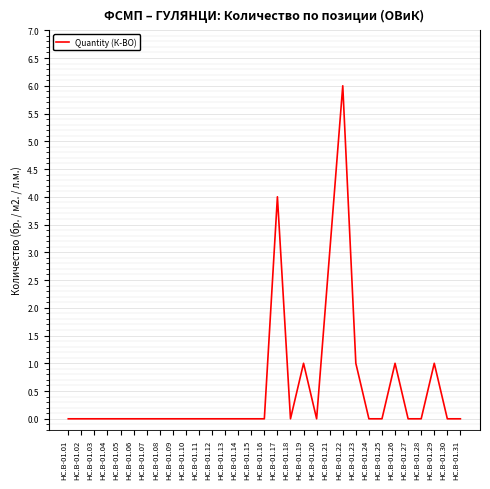

Rank the categories by value from lowest to highest.

HC.B-01.01, HC.B-01.02, HC.B-01.03, HC.B-01.04, HC.B-01.05, HC.B-01.06, HC.B-01.07, HC.B-01.08, HC.B-01.09, HC.B-01.10, HC.B-01.11, HC.B-01.12, HC.B-01.13, HC.B-01.14, HC.B-01.15, HC.B-01.16, HC.B-01.18, HC.B-01.20, HC.B-01.24, HC.B-01.25, HC.B-01.27, HC.B-01.28, HC.B-01.30, HC.B-01.31, HC.B-01.19, HC.B-01.23, HC.B-01.26, HC.B-01.29, HC.B-01.21, HC.B-01.17, HC.B-01.22